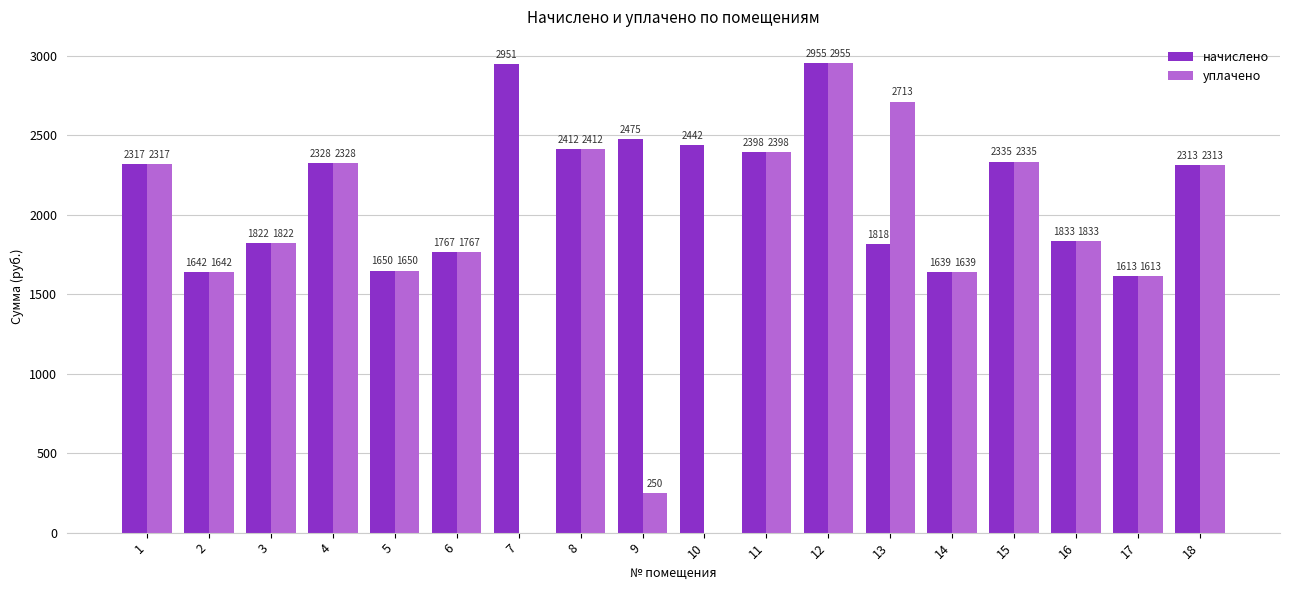

What is the difference between the уплачено values at 7 and 2?

1642.4